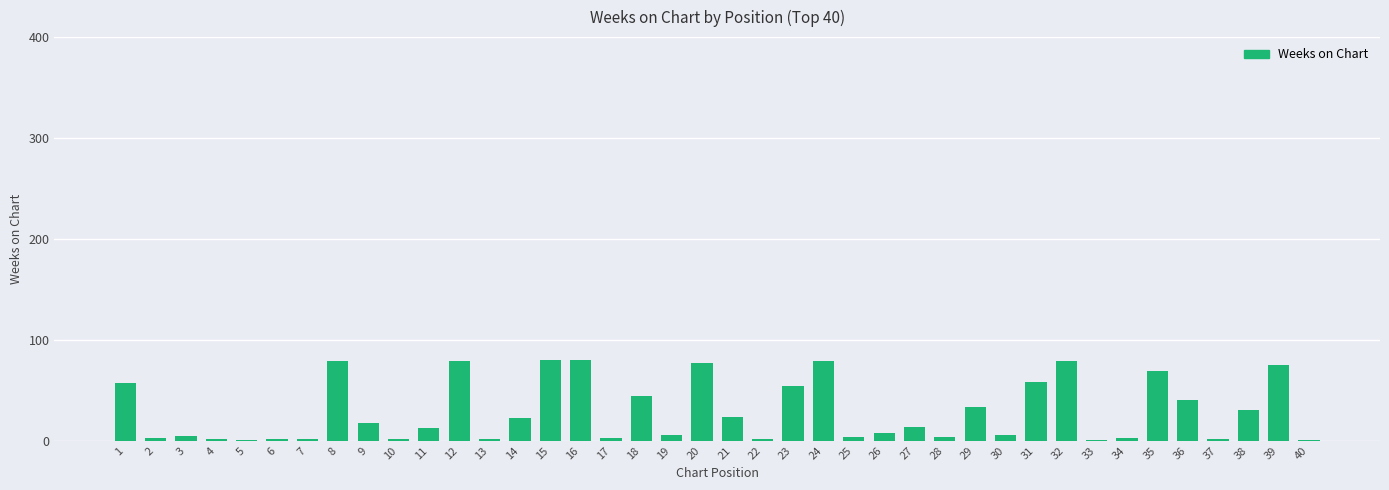

What is the sum of all values?

1162